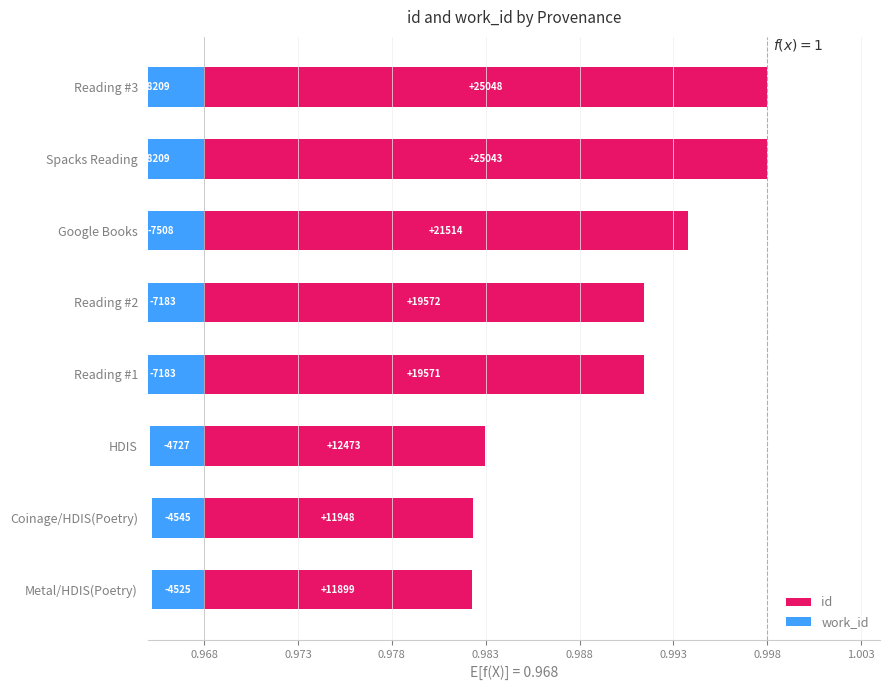

Are the bars horizontal?

Yes